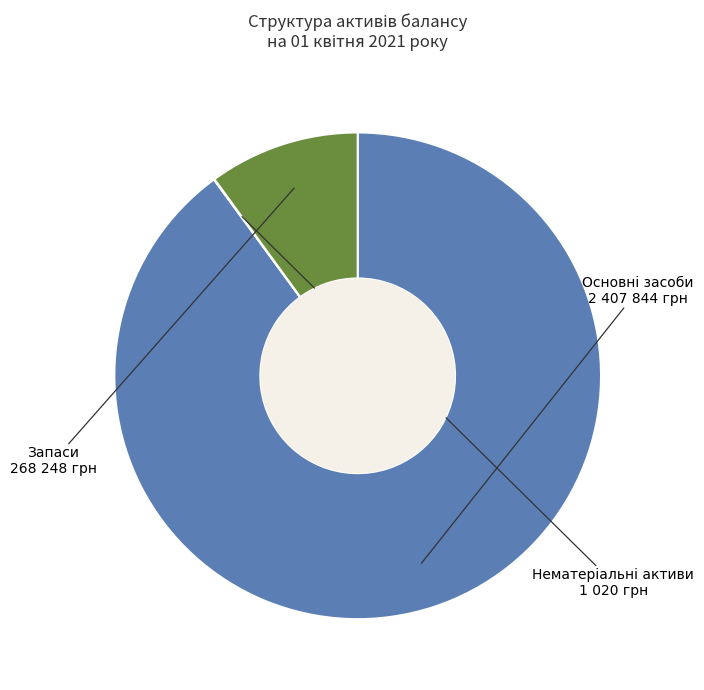

Is there any slice that represents more than half of the pie?

Yes